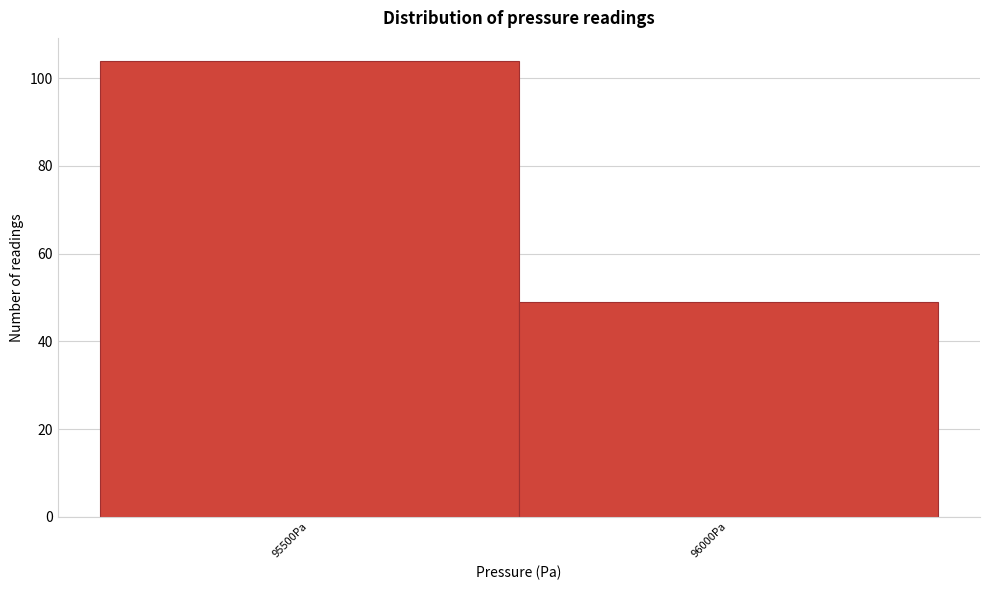

Reading left to right, what are all the values shown in this chart?

95500Pa=104	96000Pa=49